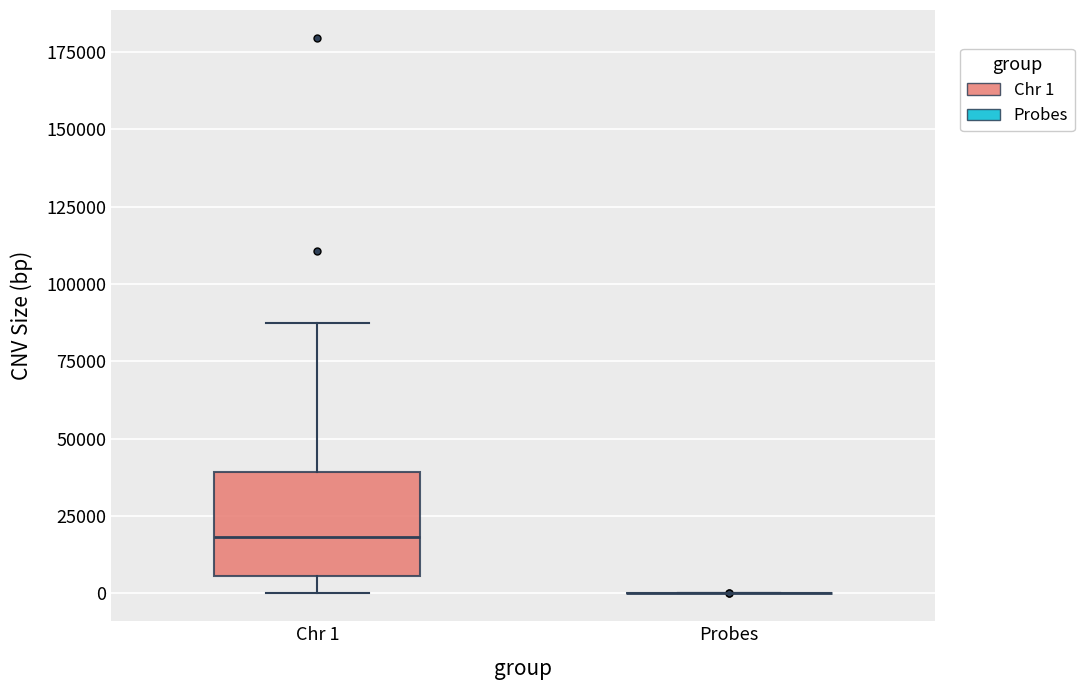

Reading left to right, read every box against the y-axis: the position of its median line, the range the box covers, and the ends of its whiskers. The values are not printed on the chart, so give them approximately, as read against the axis.

Chr 1: median 20000, box 5000 to 40000, whiskers 0 to 90000
Probes: box collapsed to a line at 0, whiskers 0 to 0